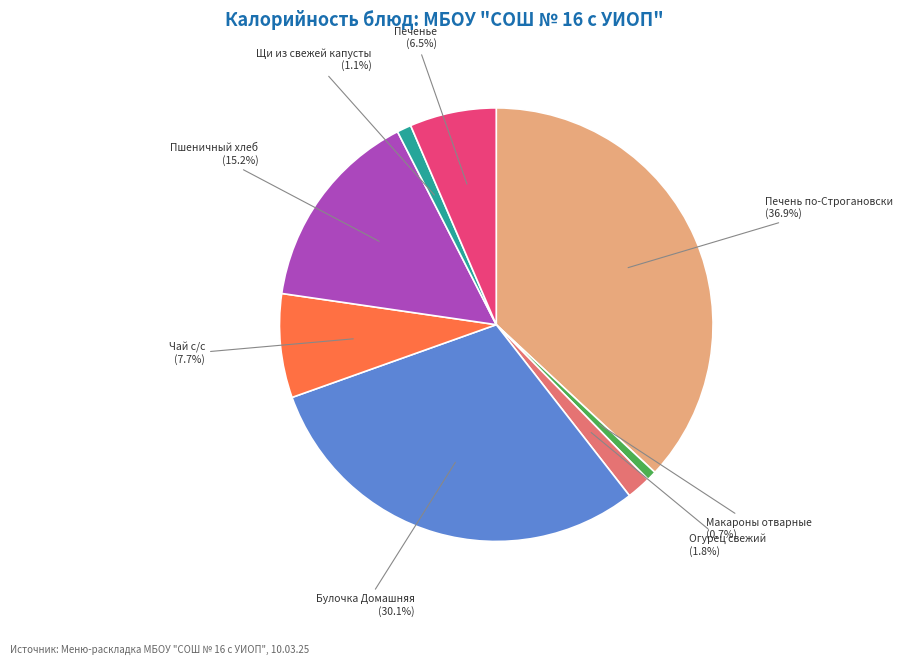

Is there a majority slice in this chart?

No